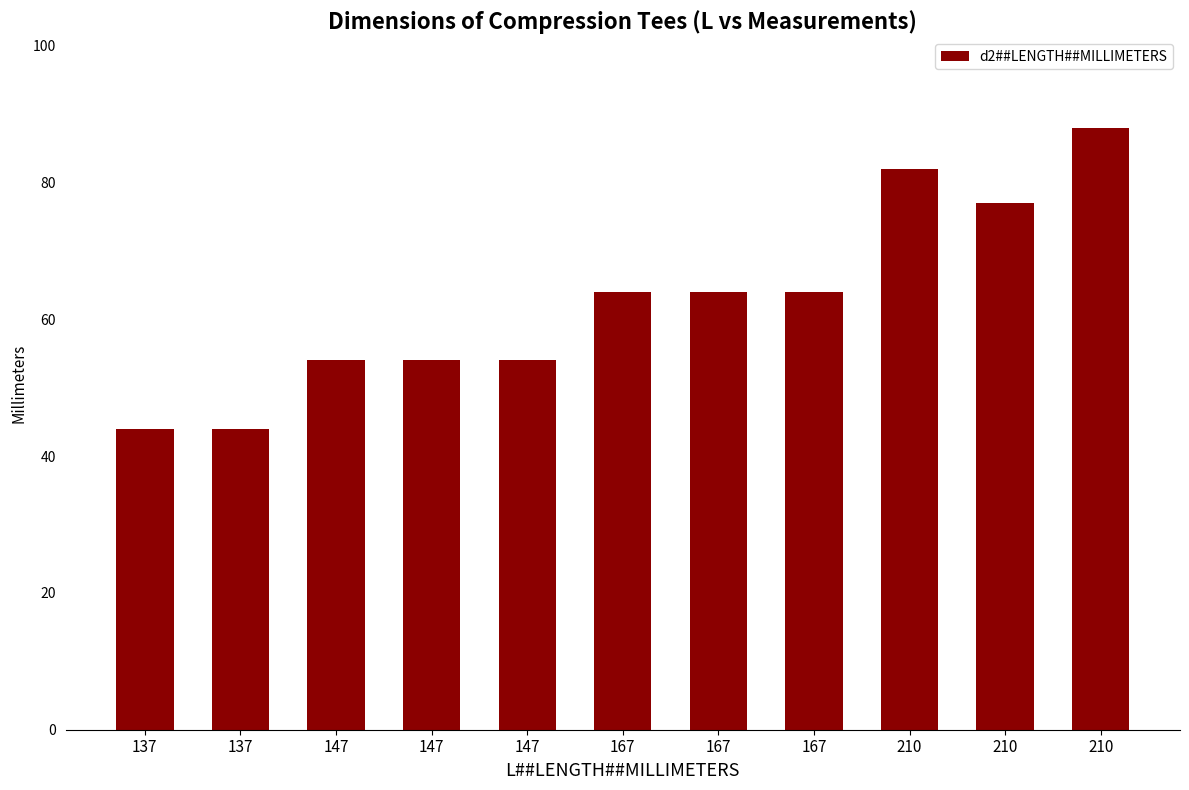

Reading right to left, list all the values displayed in this chart.

88	77	82	64	64	64	54	54	54	44	44